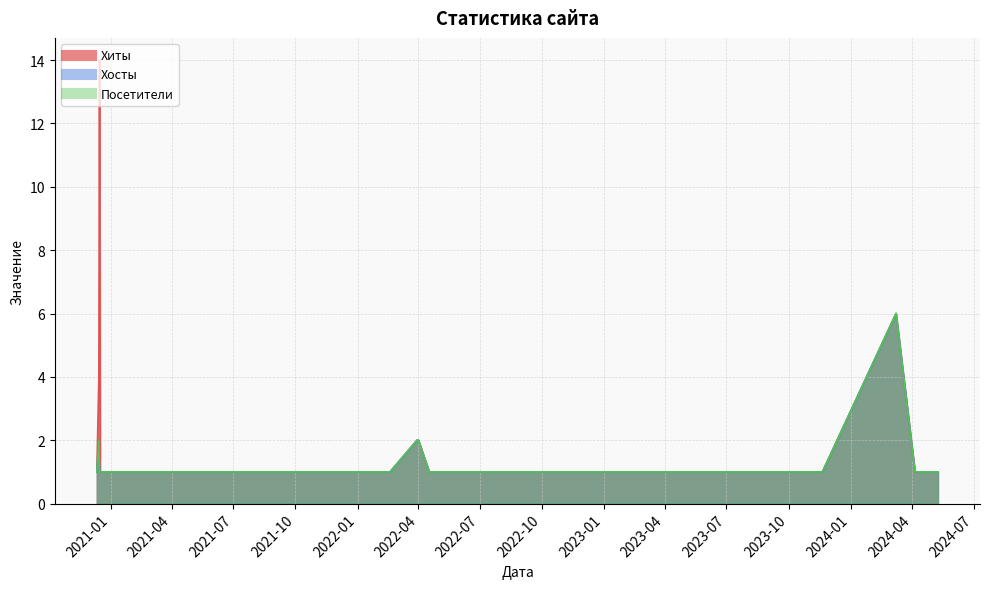

How many lines are shown in the chart?

3